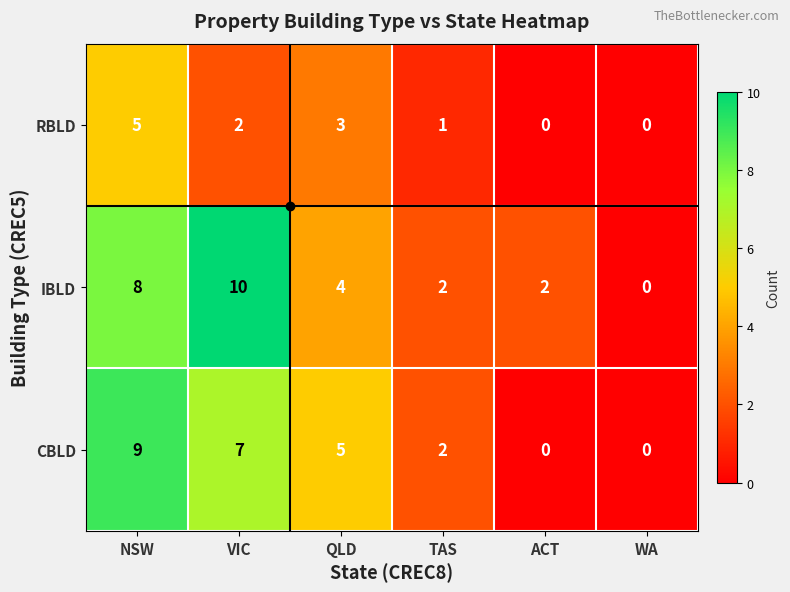

List the series in order of their overall mean, highest first.

IBLD, CBLD, RBLD